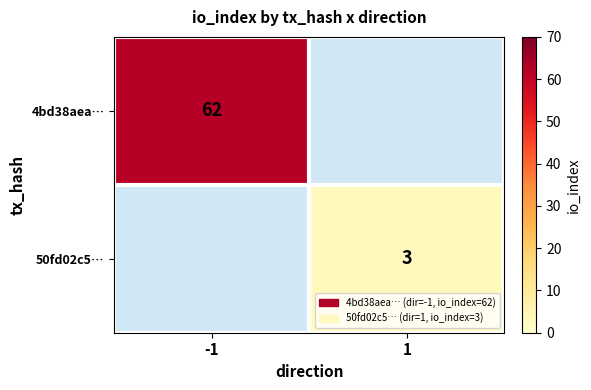

List the series in order of their peak value, lowest first.

50fd02c5…, 4bd38aea…